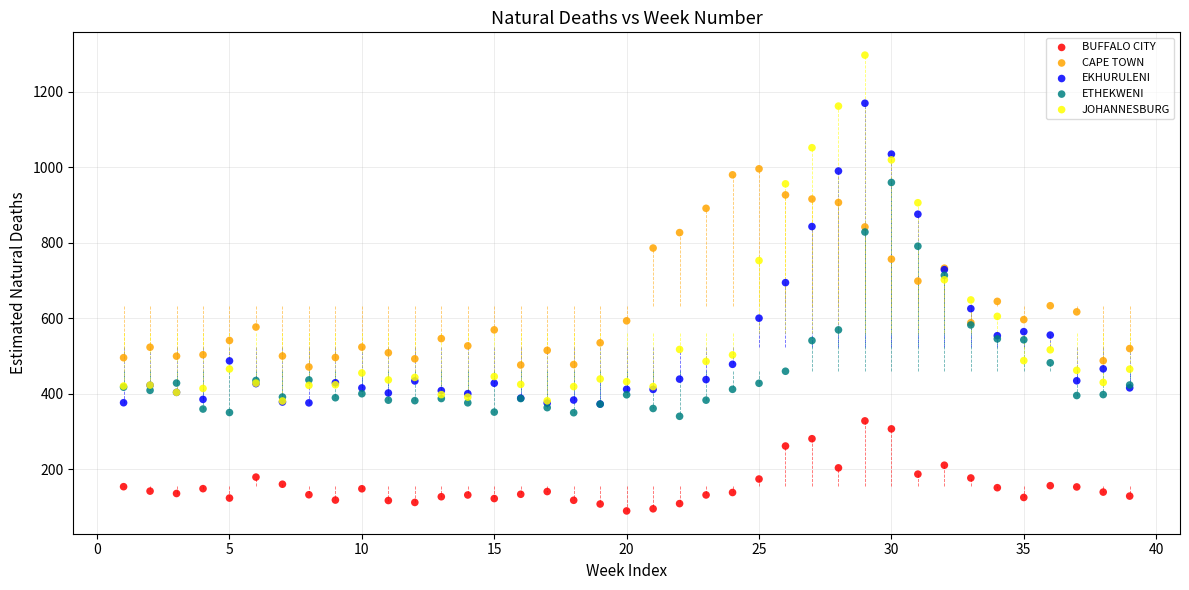

What are all the series names shown in the legend?

BUFFALO CITY, CAPE TOWN, EKHURULENI, ETHEKWENI, JOHANNESBURG